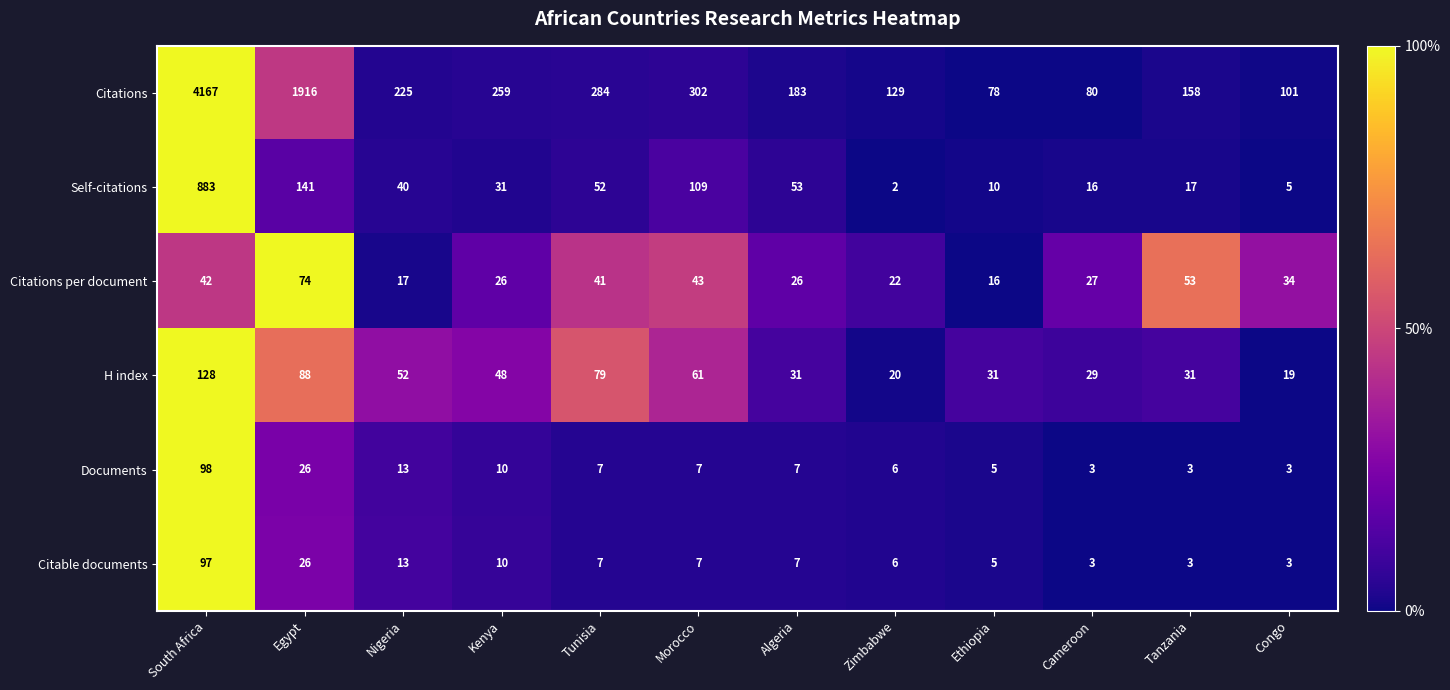

What is the difference between the maximum and second lowest values in the Citable documents series?

94